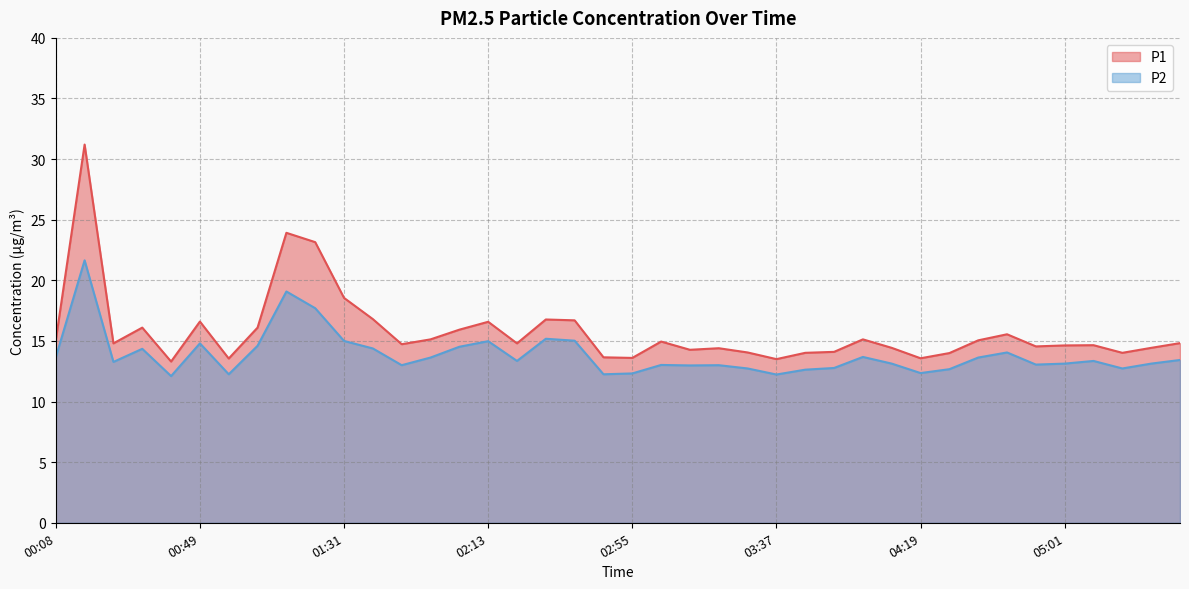

True or false: P2 has a value of 4.3 at 02:30.

False